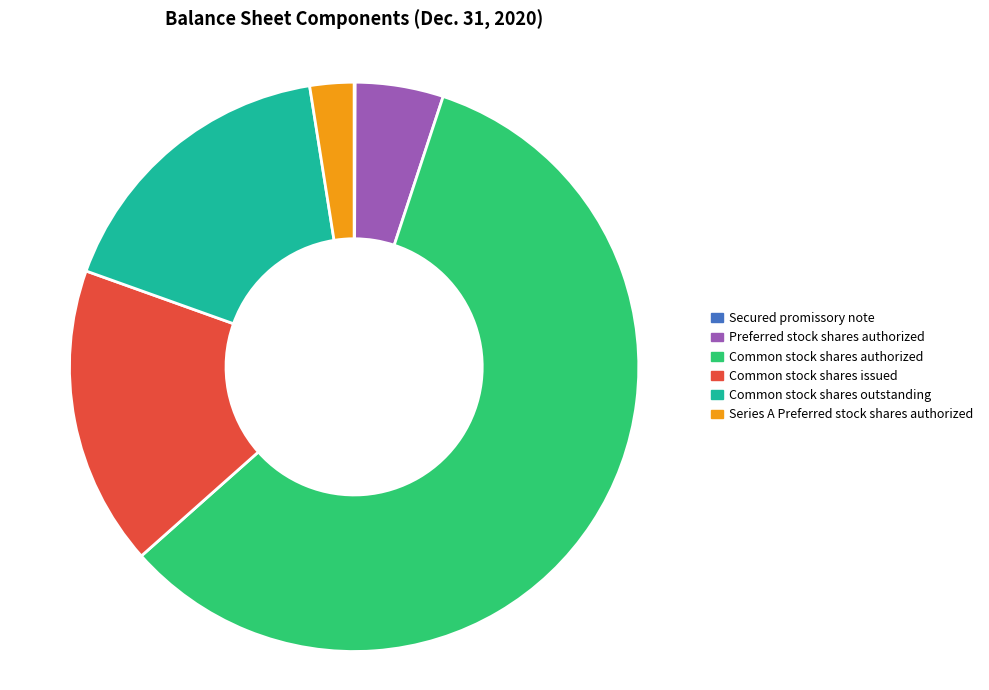

Which has a higher value, Series A Preferred stock shares authorized or Common stock shares authorized?

Common stock shares authorized